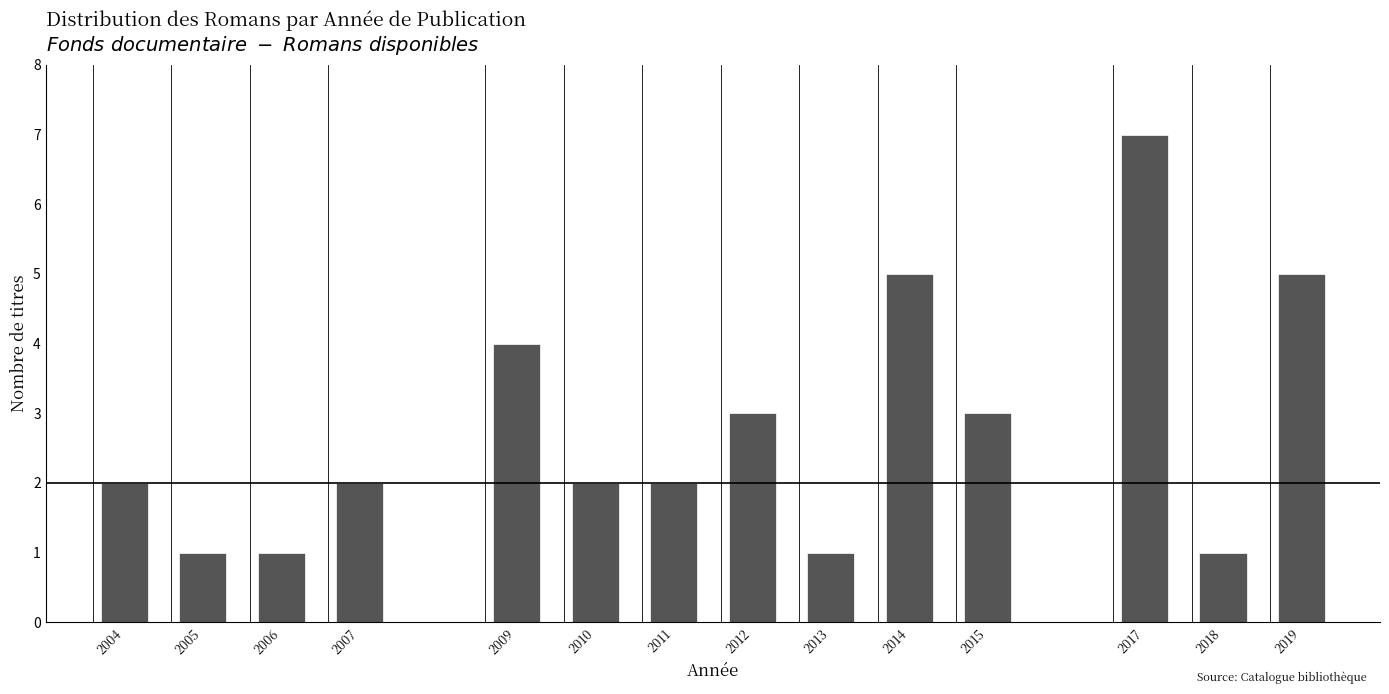

Reading left to right, transcribe all the data shown in this chart.

2004=2	2005=1	2006=1	2007=2	2009=4	2010=2	2011=2	2012=3	2013=1	2014=5	2015=3	2017=7	2018=1	2019=5